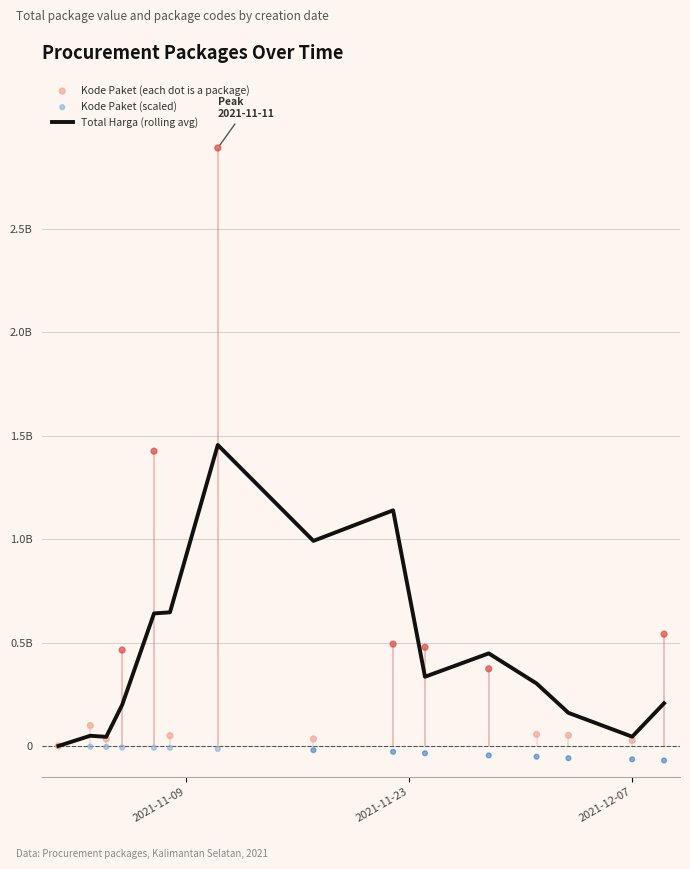

Is the value of Total Harga (rolling avg) at 2021-12-07 greater than the value of Kode Paket (each dot is a package) at 9?

No